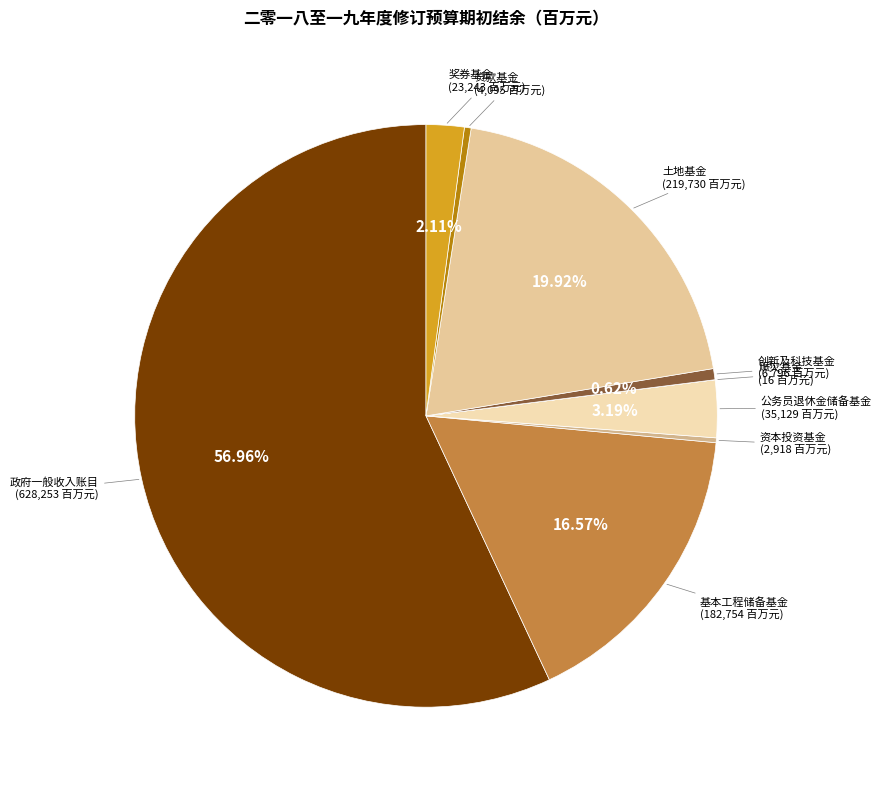

Is 政府一般收入账目 the majority of the pie?

Yes